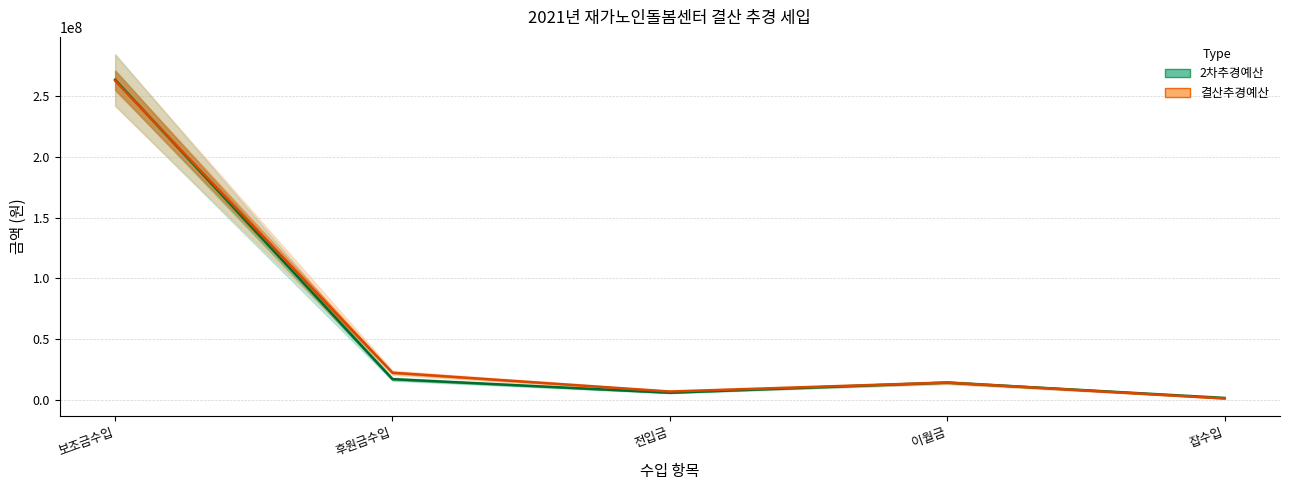

Is the value of 2차추경예산 at 전입금 greater than the value of 결산추경예산 at 전입금?

No